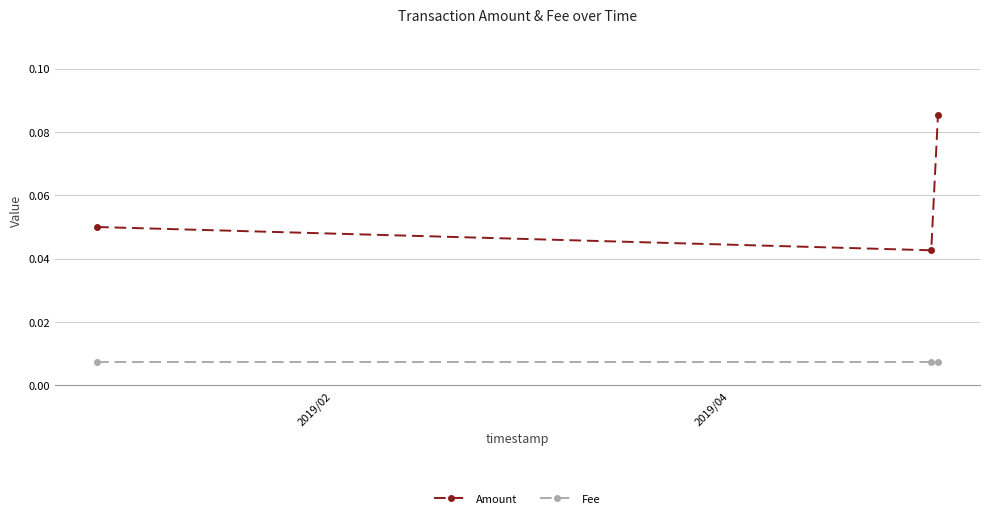

Rank the series by their maximum value, from lowest to highest.

Fee, Amount